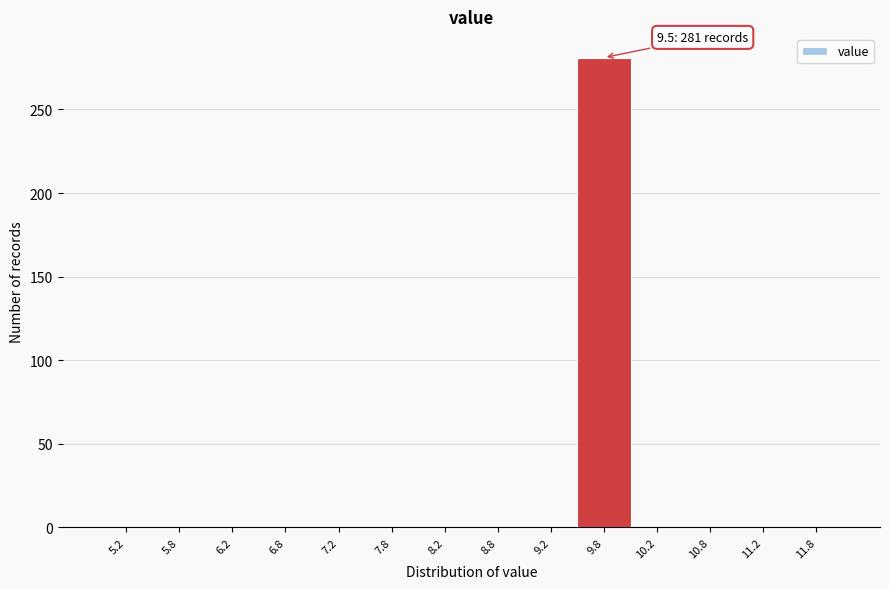

Which range on the x-axis has the tallest bar?

9.5 to 10.0